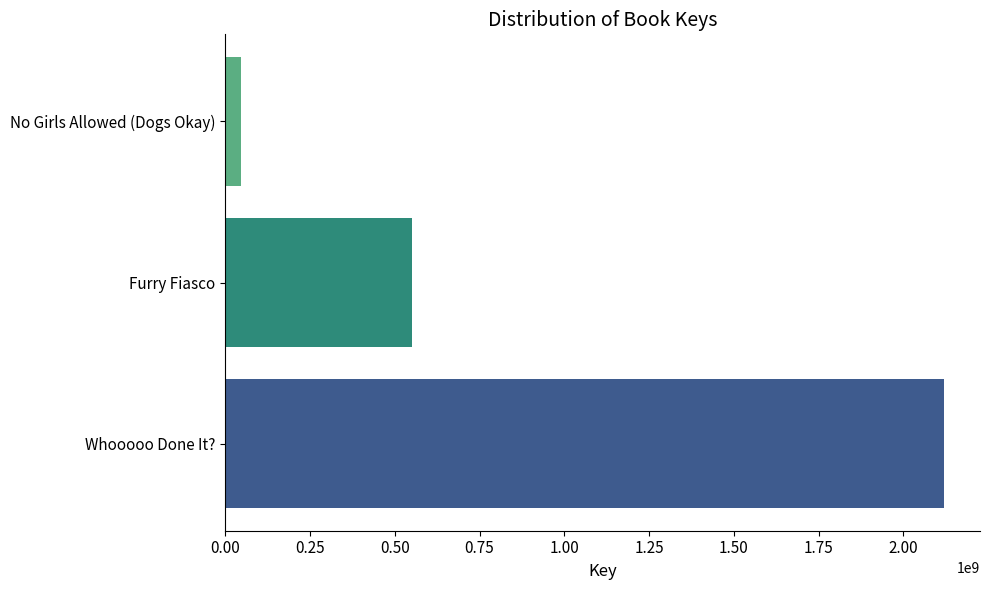

How many bars are there in total?

3